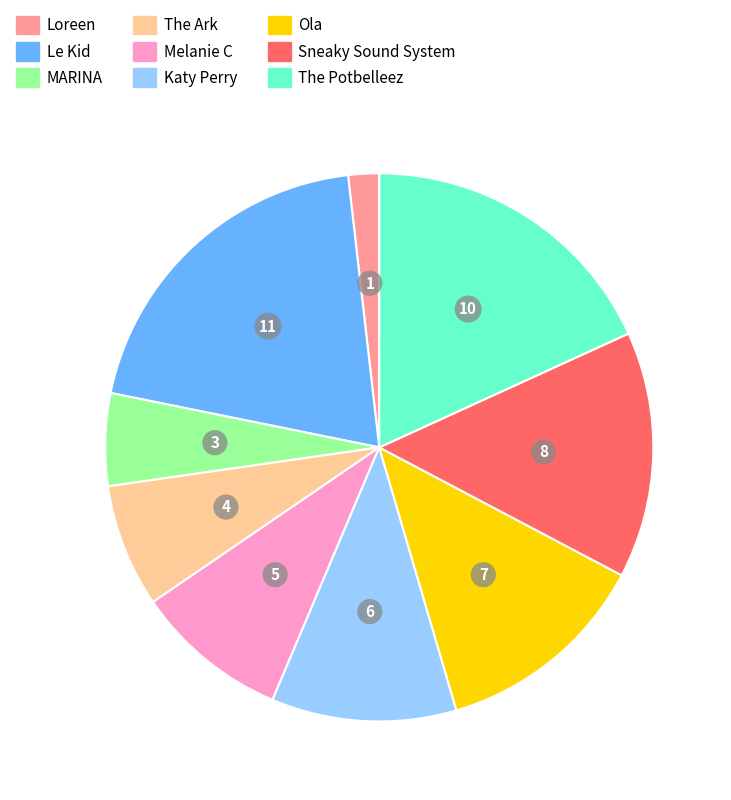

Is there any slice that represents more than half of the pie?

No